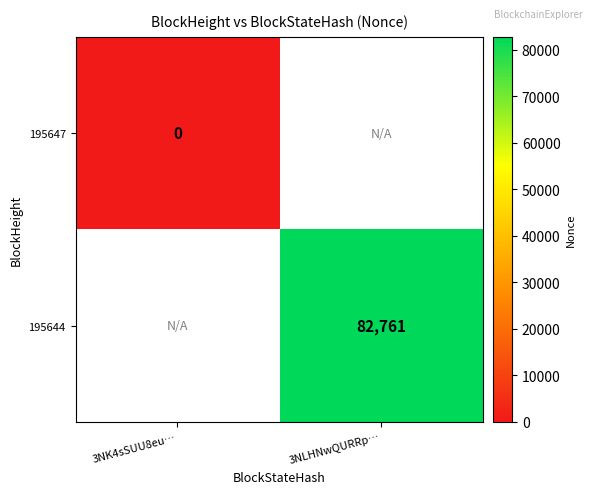

What is the greatest value displayed?

82761.0